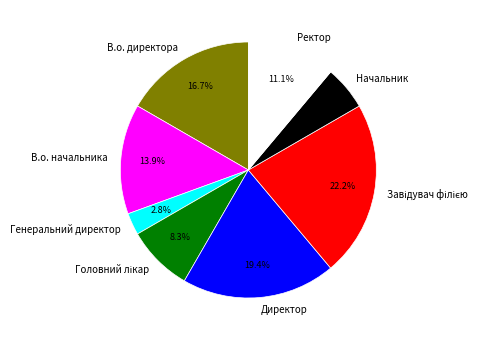

Does any single category account for the majority?

No